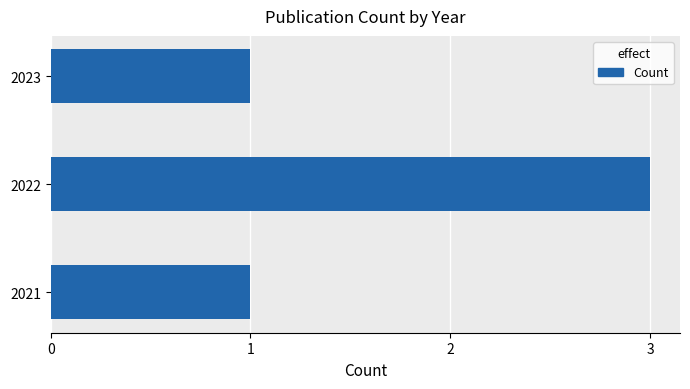

True or false: the data shows 2 at 2023.

False